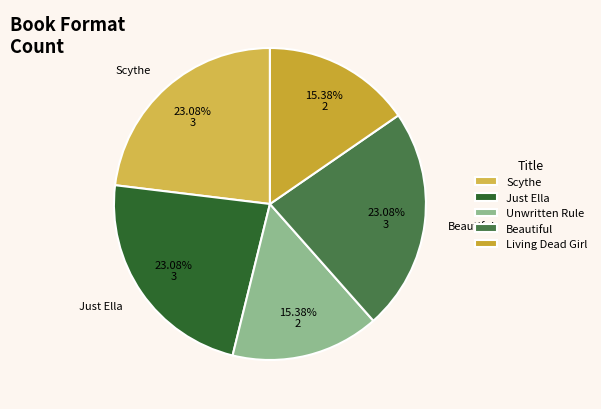

What is the total percentage of Unwritten Rule and Living Dead Girl?

30.8%